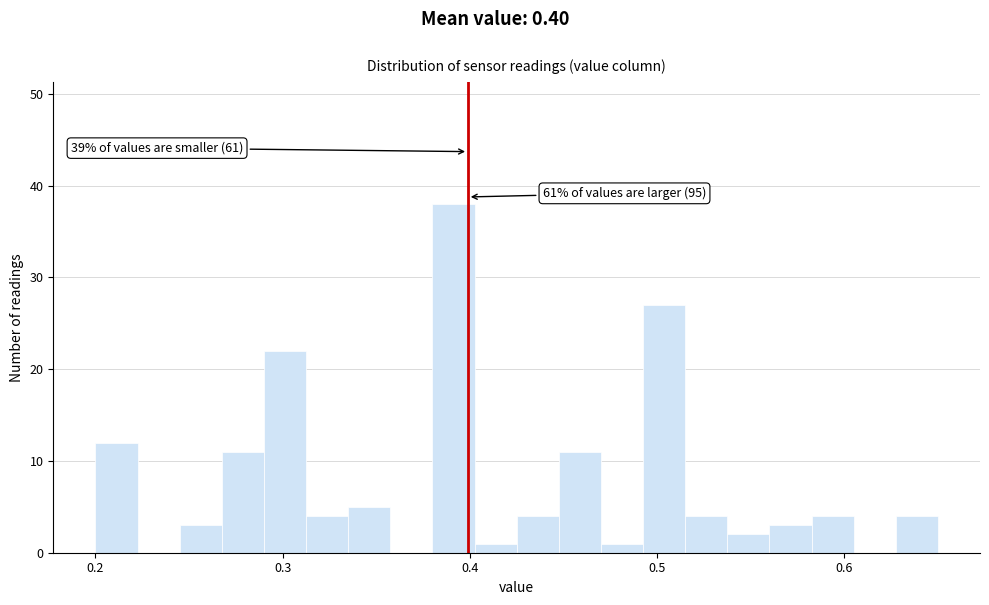

Read against the x-axis, roughly where is the centre of the tallest bar?

0.39